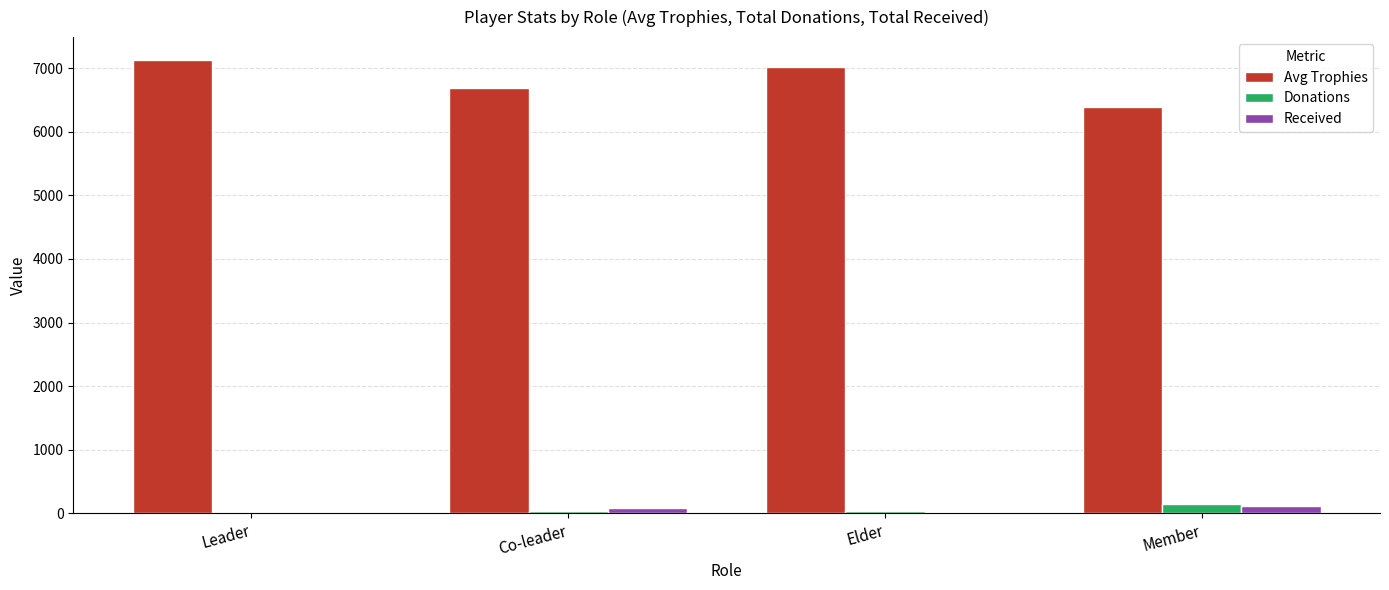

The Avg Trophies series shows 12544.9 at Leader. True or false?

False